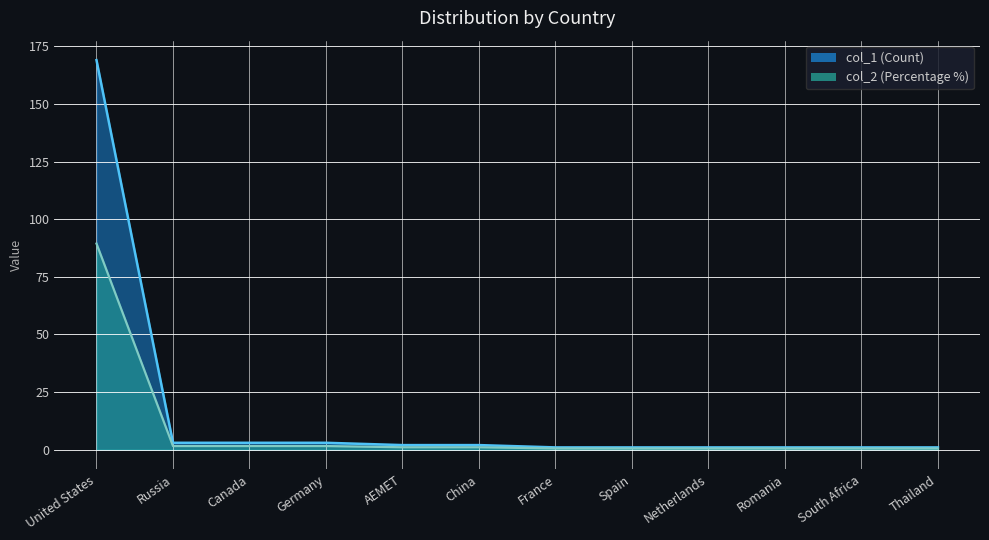

Rank the categories by value from highest to lowest.

United States, Russia, Canada, Germany, AEMET, China, France, Spain, Netherlands, Romania, South Africa, Thailand